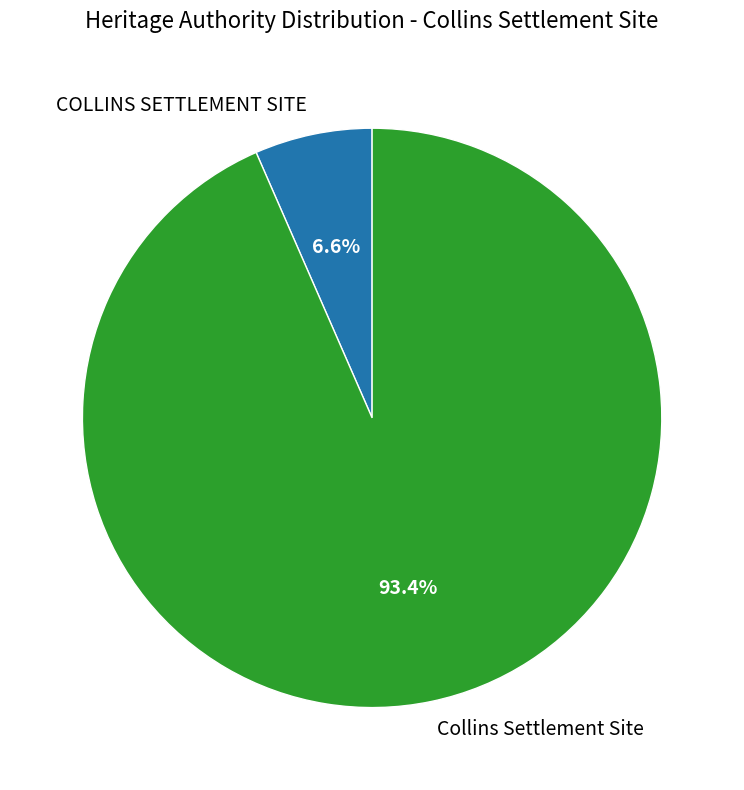

What percentage is NOT represented by COLLINS SETTLEMENT SITE?

93.4%